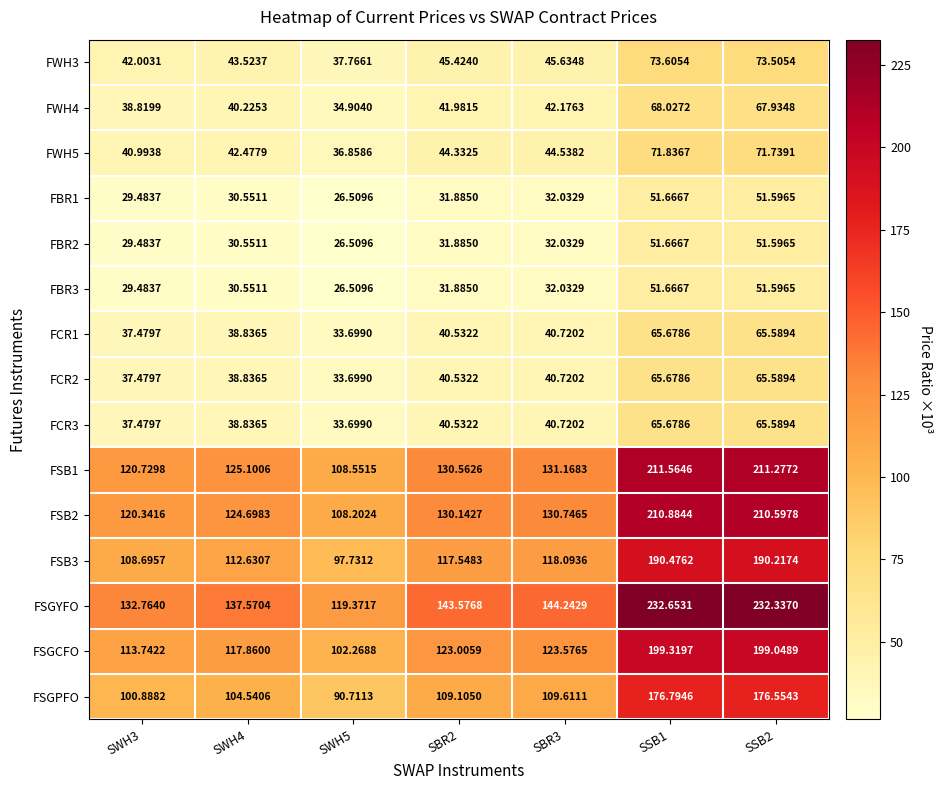

Which series changed the most between SWH3 and SWH4?

FSGYFO